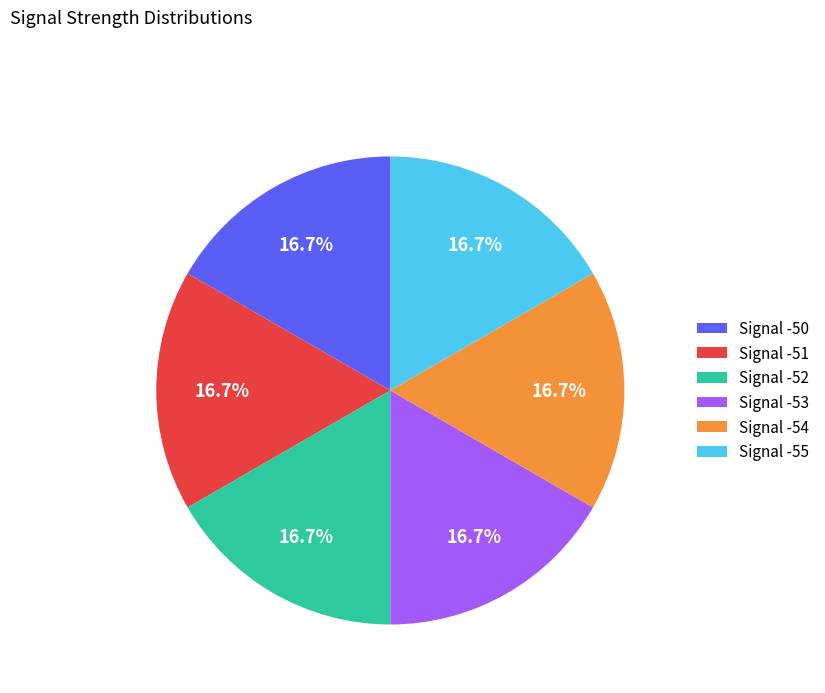

Do Signal -50 and Signal -53 together represent more than half of the pie?

No